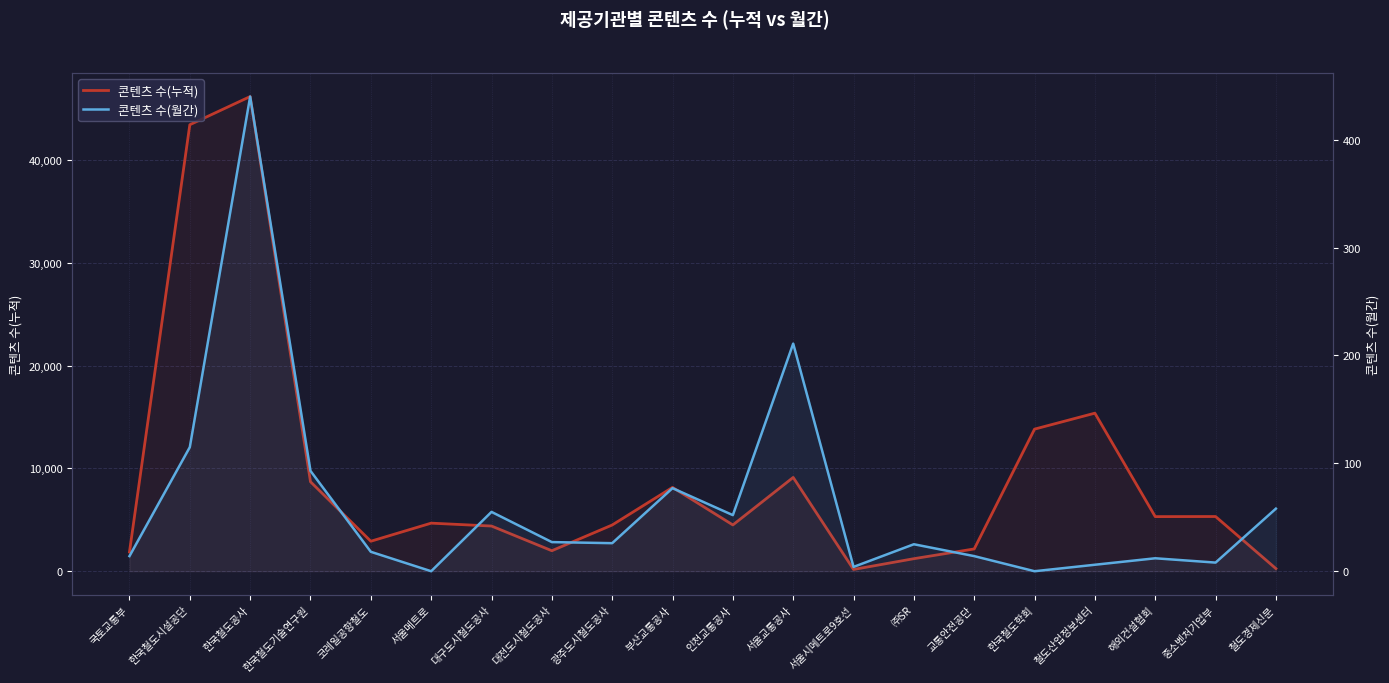

True or false: 콘텐츠 수(월간) and 콘텐츠 수(누적) intersect in this chart.

False